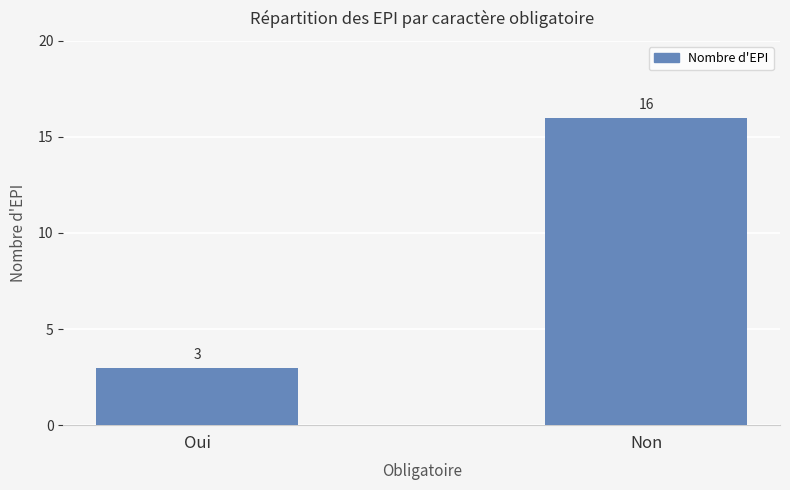

What is the difference between the values at Oui and Non?

13